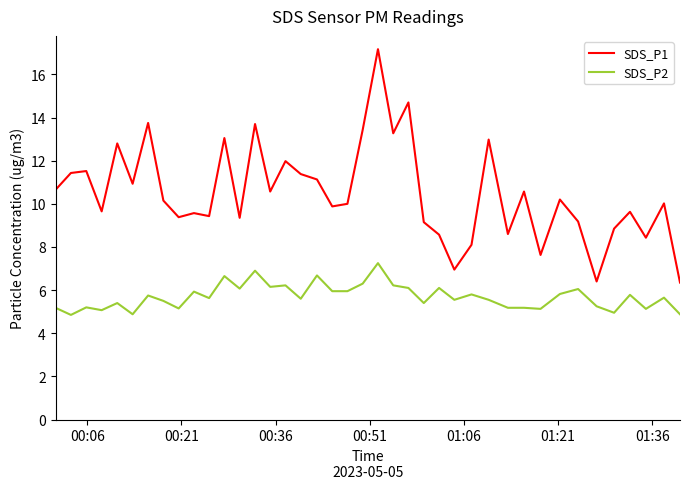

Which series has the largest range (max minus min)?

SDS_P1